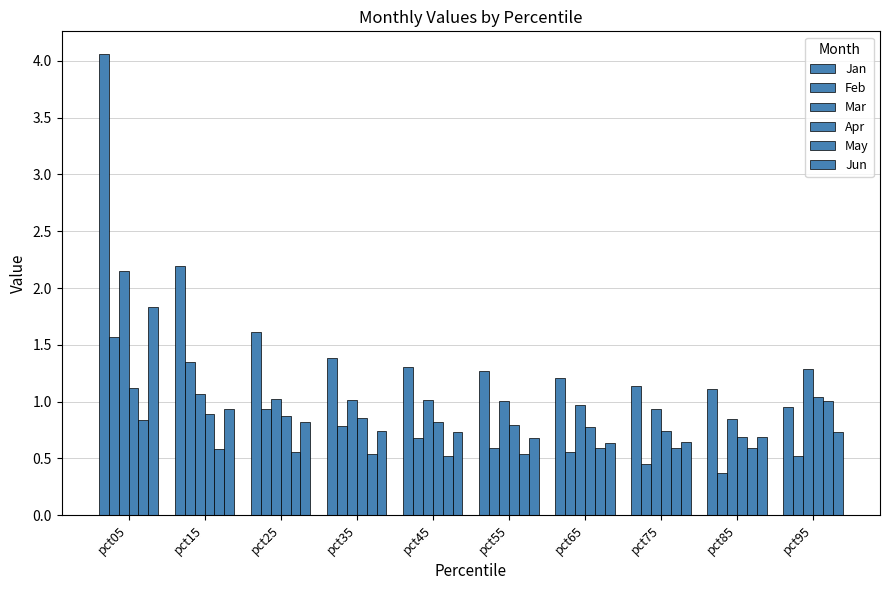

At how many categories does at least one series exceed 3?

1